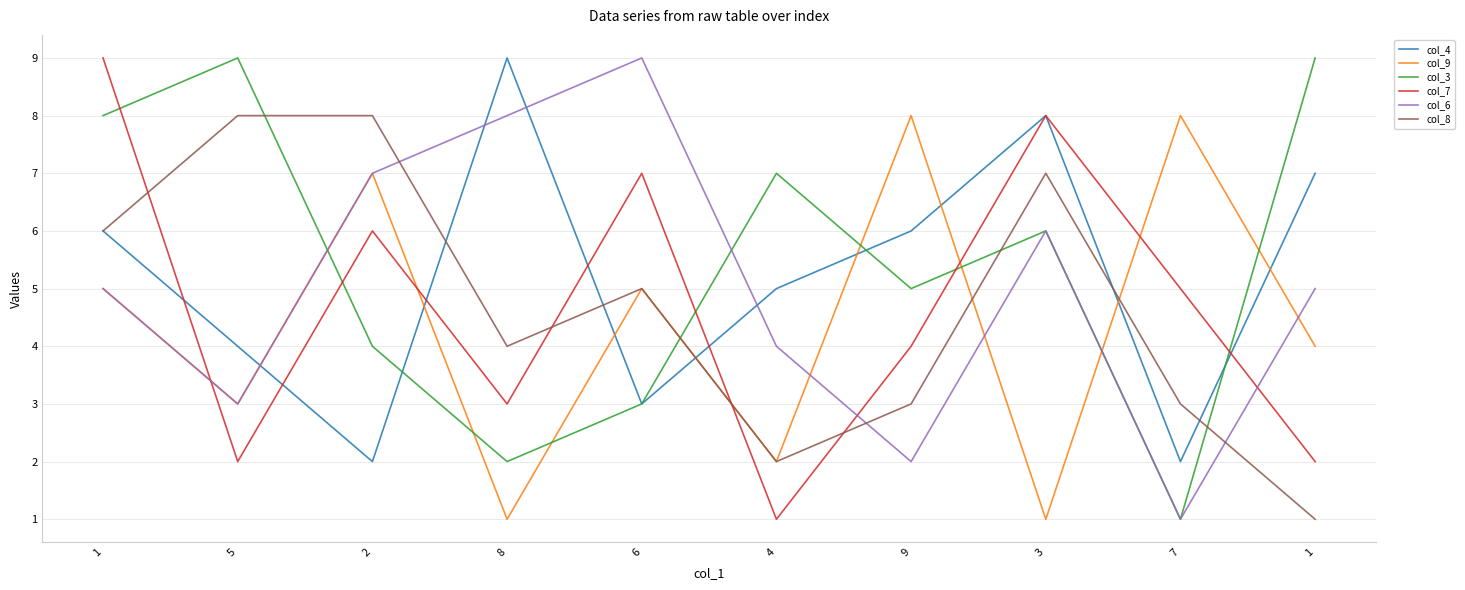

What is the label of the 3rd point from the left?

2